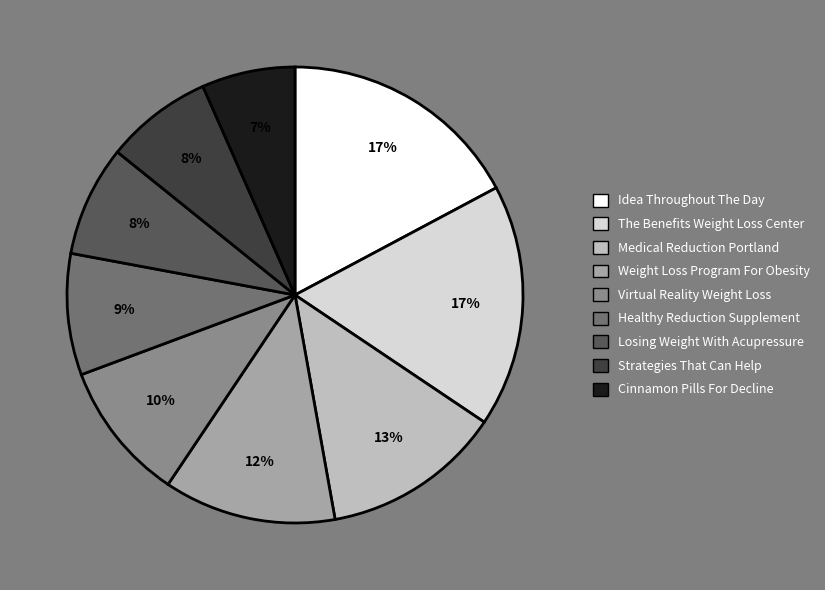

To the nearest percent, what percentage of the pie is Losing Weight With Acupressure?

8%